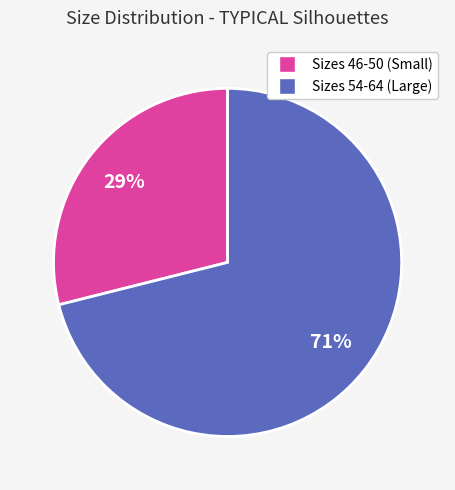

To the nearest percent, what is the difference between the largest and smallest slice percentages?

42%